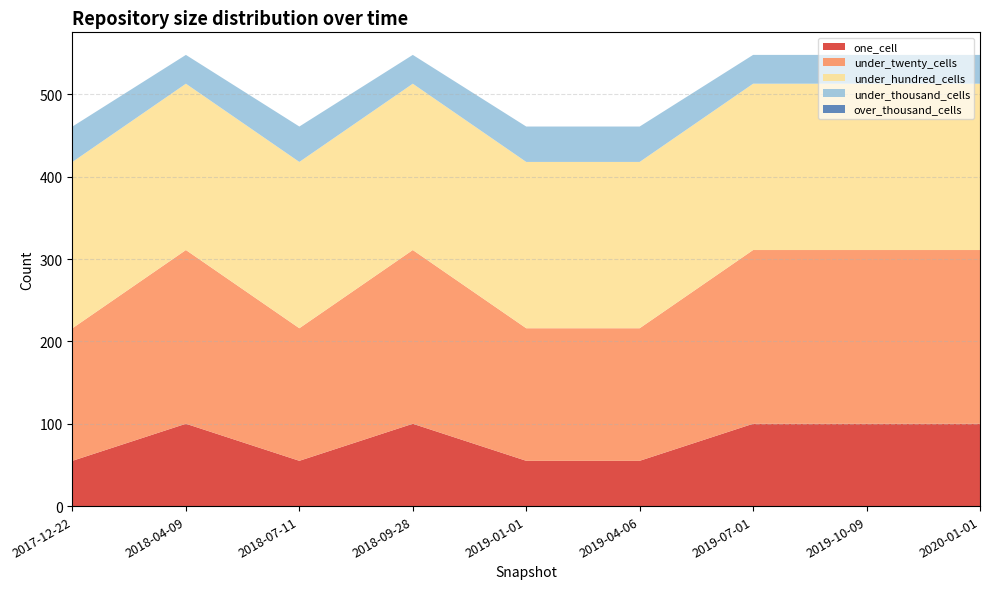

Reading left to right, extract all data points from this chart.

one_cell: 2017-12-22=55	2018-04-09=100	2018-07-11=55	2018-09-28=100	2019-01-01=55	2019-04-06=55	2019-07-01=100	2019-10-09=100	2020-01-01=100
under_twenty_cells: 2017-12-22=161	2018-04-09=211	2018-07-11=161	2018-09-28=211	2019-01-01=161	2019-04-06=161	2019-07-01=211	2019-10-09=211	2020-01-01=211
under_hundred_cells: 2017-12-22=202	2018-04-09=202	2018-07-11=202	2018-09-28=202	2019-01-01=202	2019-04-06=202	2019-07-01=202	2019-10-09=202	2020-01-01=202
under_thousand_cells: 2017-12-22=43	2018-04-09=35	2018-07-11=43	2018-09-28=35	2019-01-01=43	2019-04-06=43	2019-07-01=35	2019-10-09=35	2020-01-01=35
over_thousand_cells: 2017-12-22=0	2018-04-09=0	2018-07-11=0	2018-09-28=0	2019-01-01=0	2019-04-06=0	2019-07-01=0	2019-10-09=0	2020-01-01=0